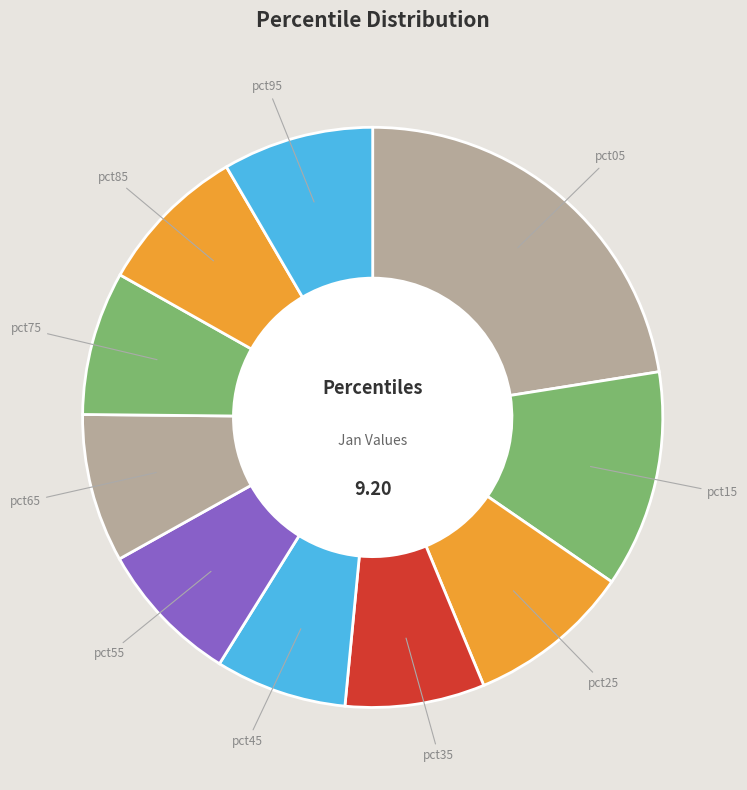

Combined, do pct35 and pct45 account for over 50%?

No